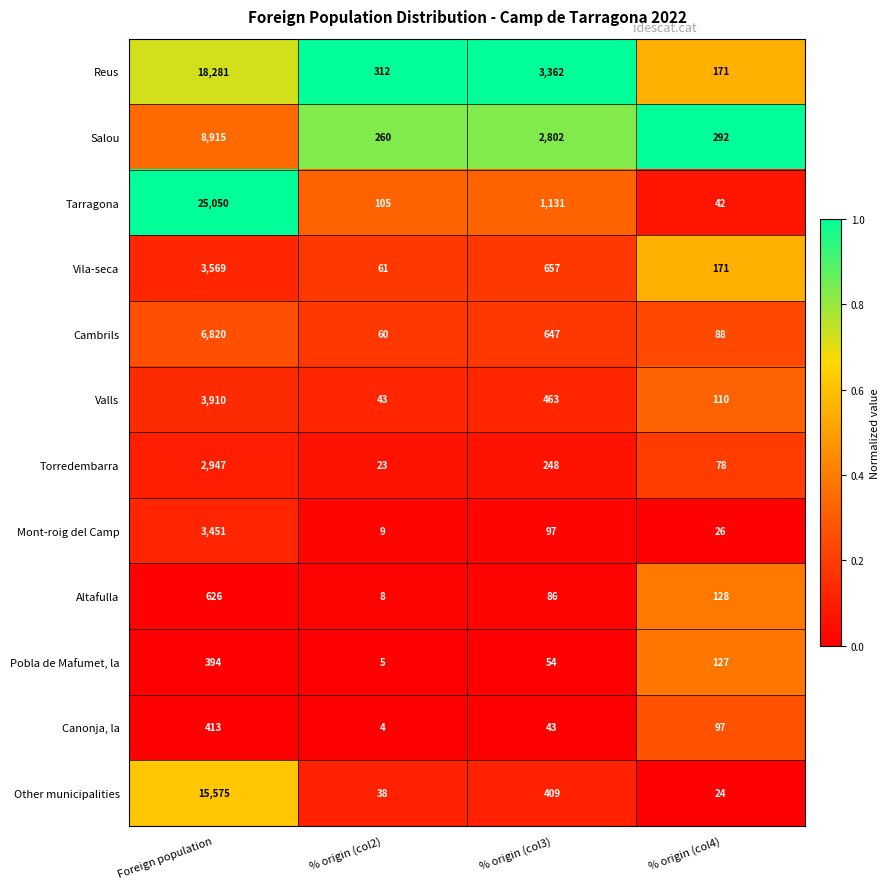

What is the highest value of the Tarragona series?

25050